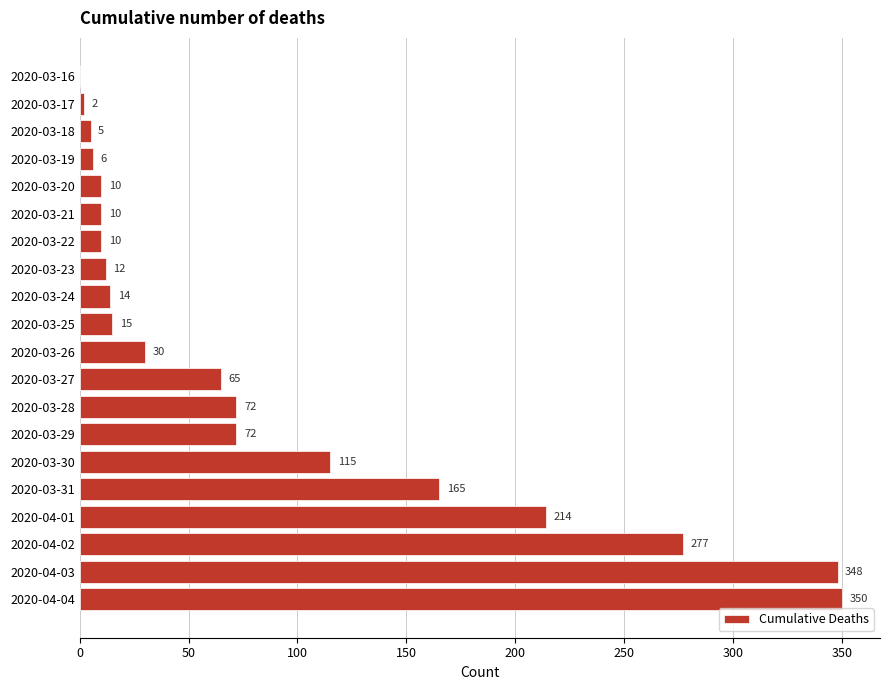

What is the sum of the values at 2020-03-30 and 2020-03-21?

125